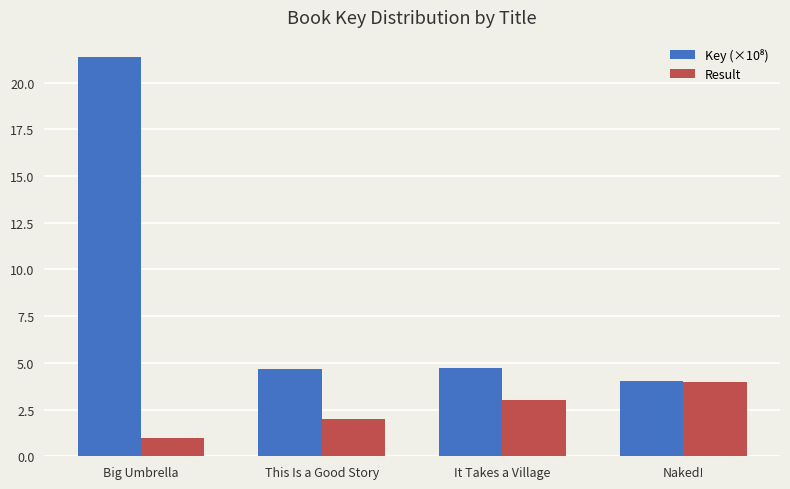

At which category does the chart reach its minimum across all series?

Big Umbrella